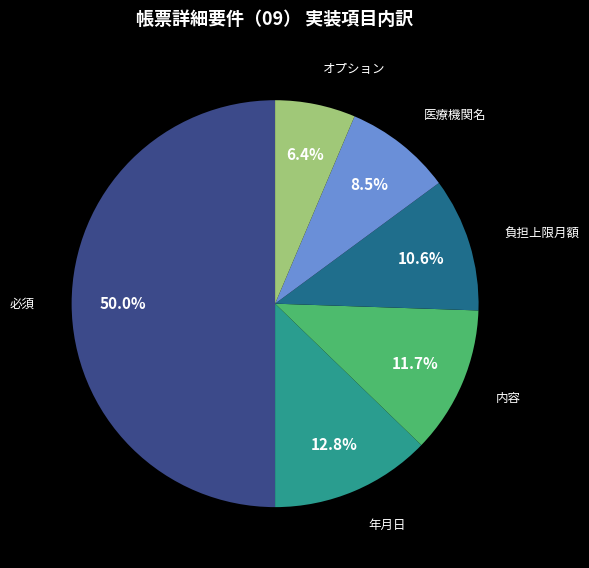

Count the number of slices in the pie.

6